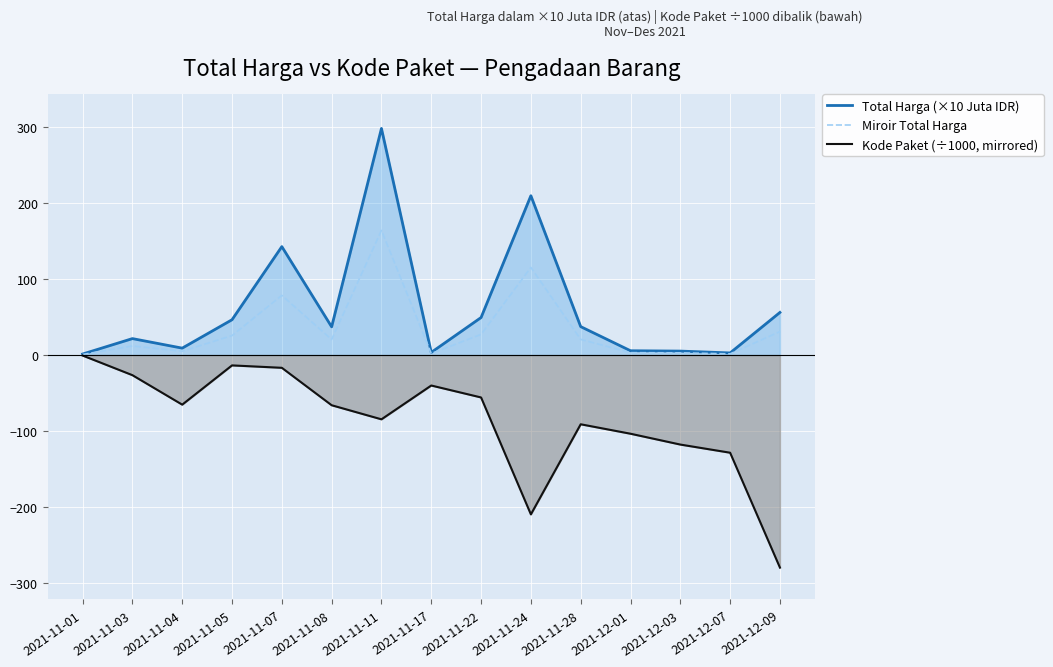

Reading left to right, transcribe all the data shown in this chart.

Total Harga (×10 Juta IDR): 1.3	21.6	9.0	46.4	142.6	37.1	298.0	3.4	49.3	209.5	37.3	5.6	5.2	2.7	56.0
Miroir Total Harga: 0.7	11.9	5.0	25.5	78.4	20.4	163.9	1.9	27.1	115.2	20.5	3.1	2.8	1.5	30.8
Kode Paket (÷1000, mirrored): -0.7	-26.5	-65.3	-13.7	-16.8	-66.1	-84.6	-40.1	-55.8	-209.6	-91.1	-103.5	-117.8	-128.5	-279.6